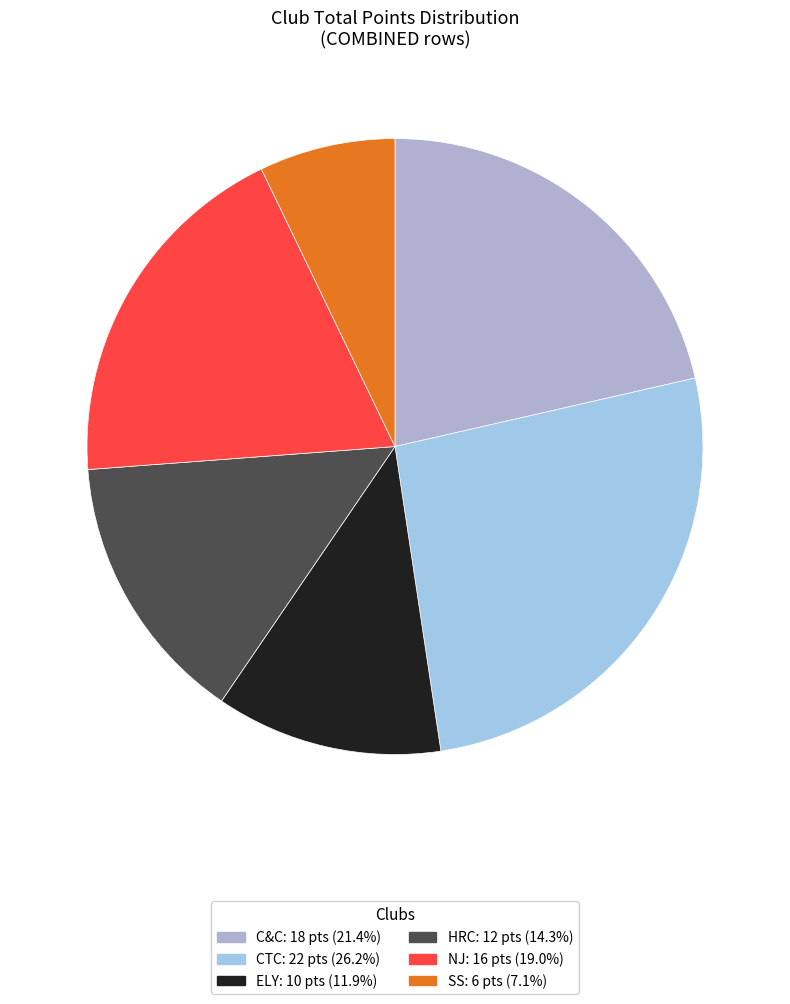

How many segments does this pie chart have?

6